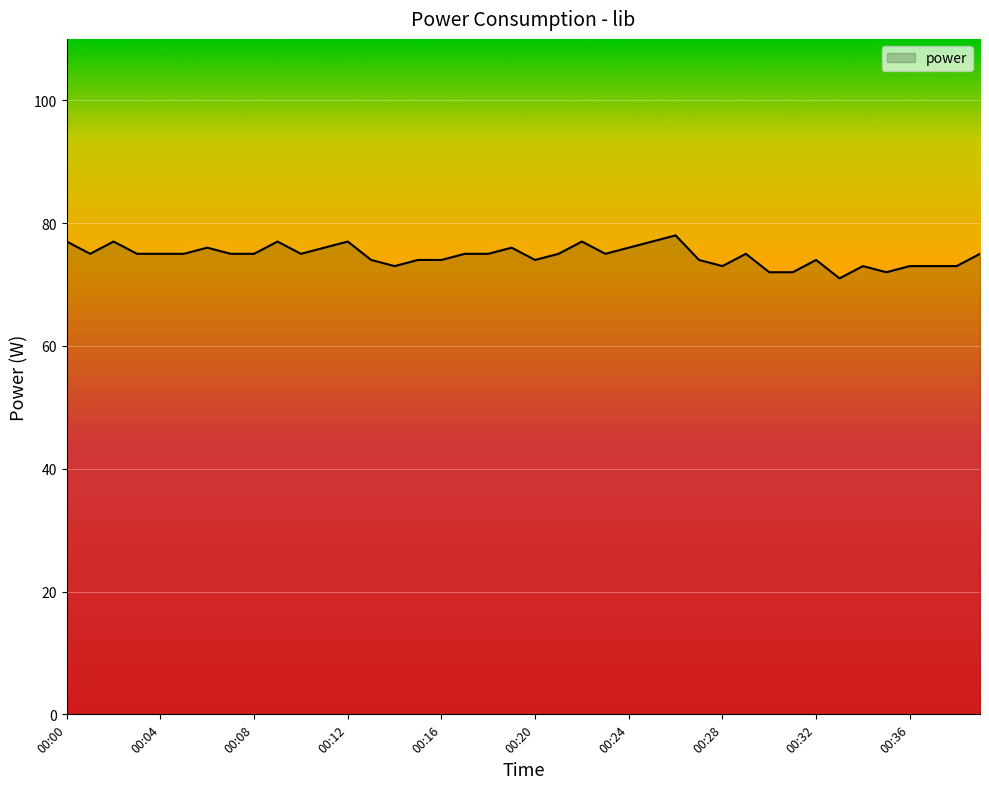

Count the number of data series in this chart.

1